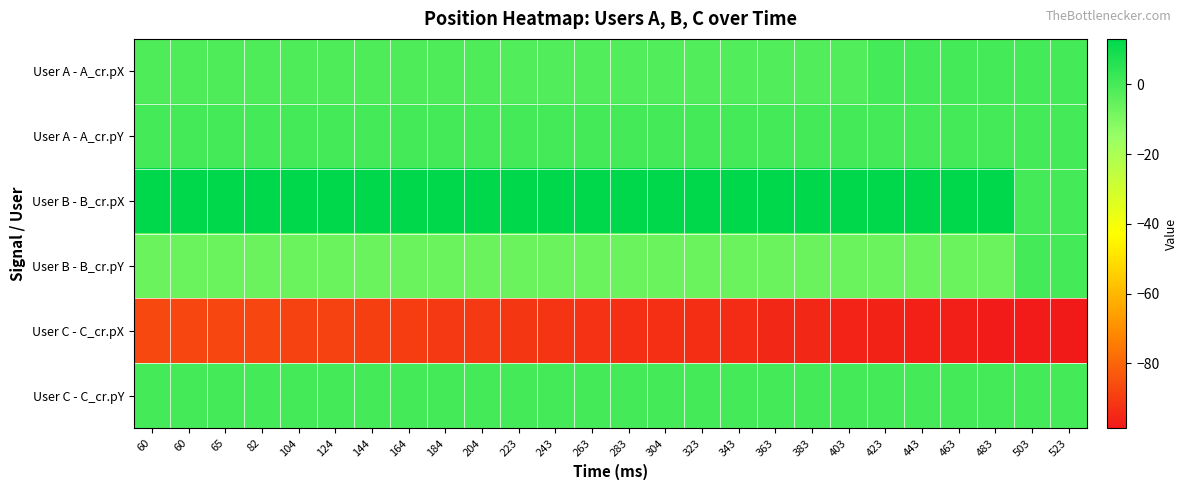

Which series changed the most between 82 and 463?

User C - C_cr.pX